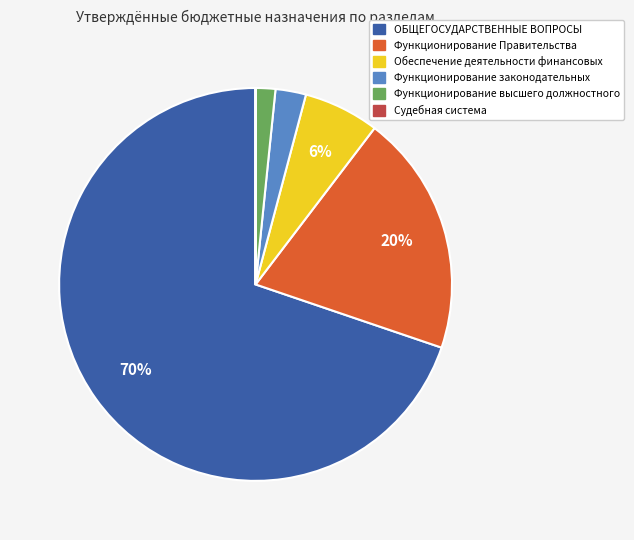

To the nearest percent, what percentage of the pie is Обеспечение деятельности финансовых?

6%